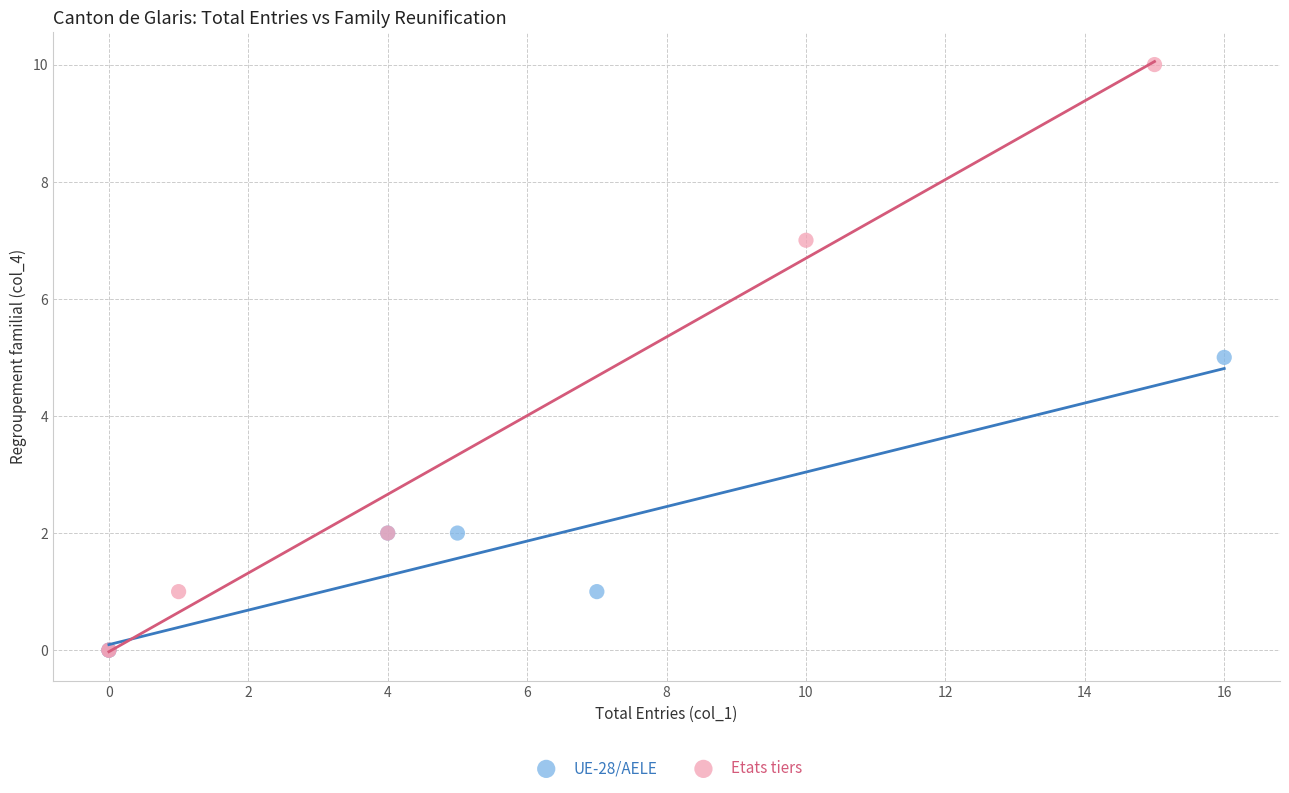

Which series reaches the maximum Y coordinate?

Etats tiers